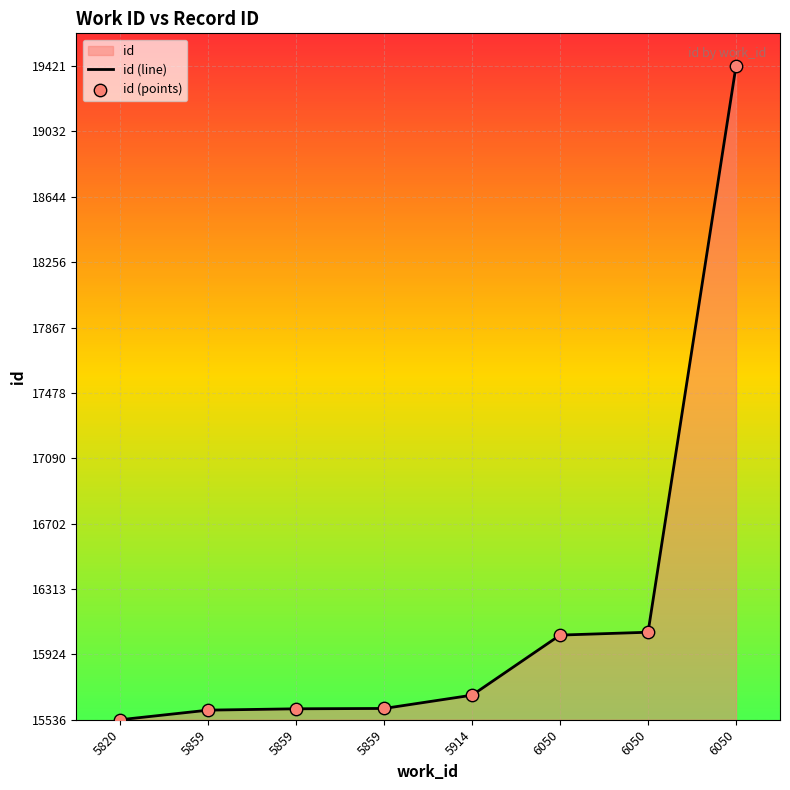

Which series contains the lowest Y value?

id (line)